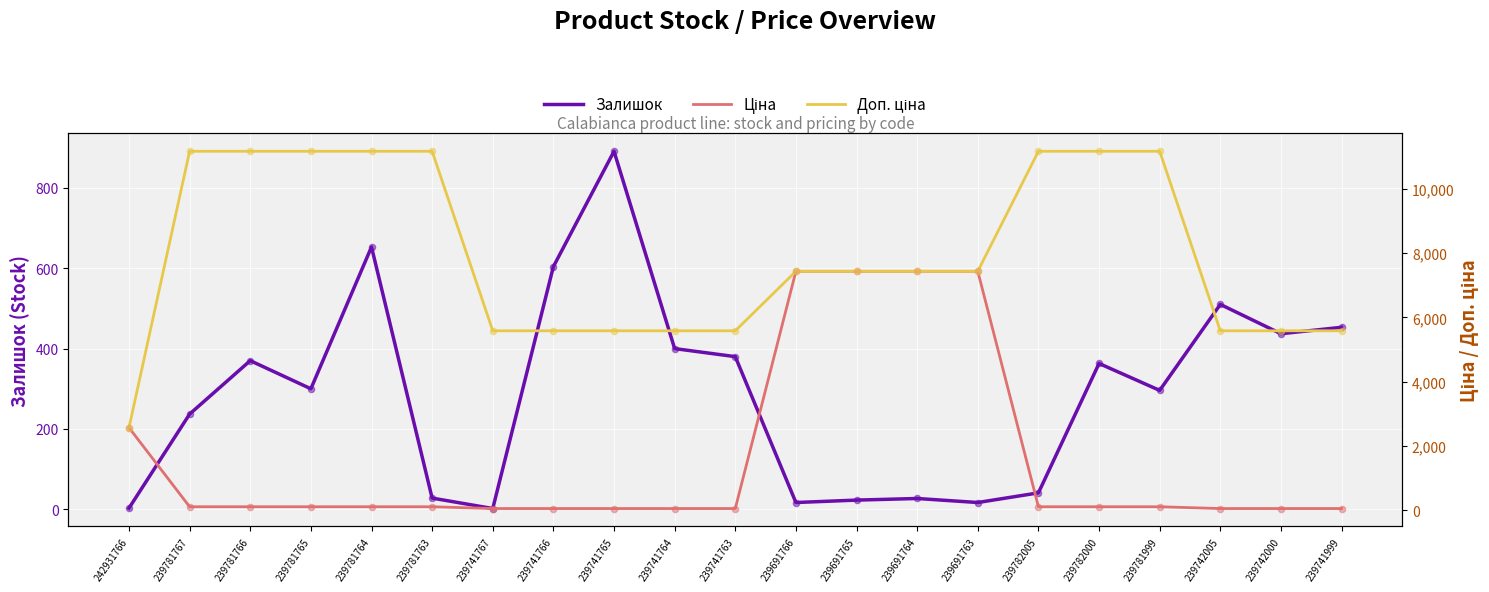

At how many categories does at least one series exceed 3527?

20